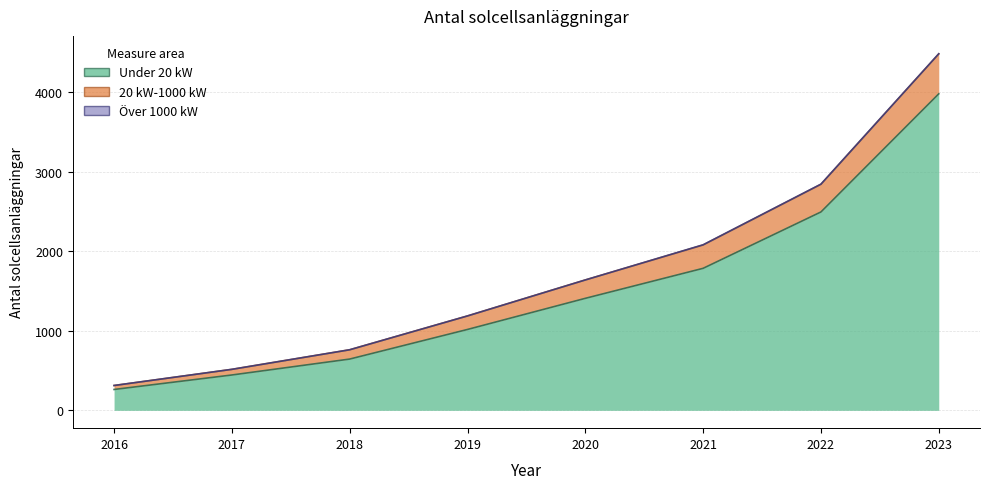

True or false: Under 20 kW and 20 kW-1000 kW intersect in this chart.

False